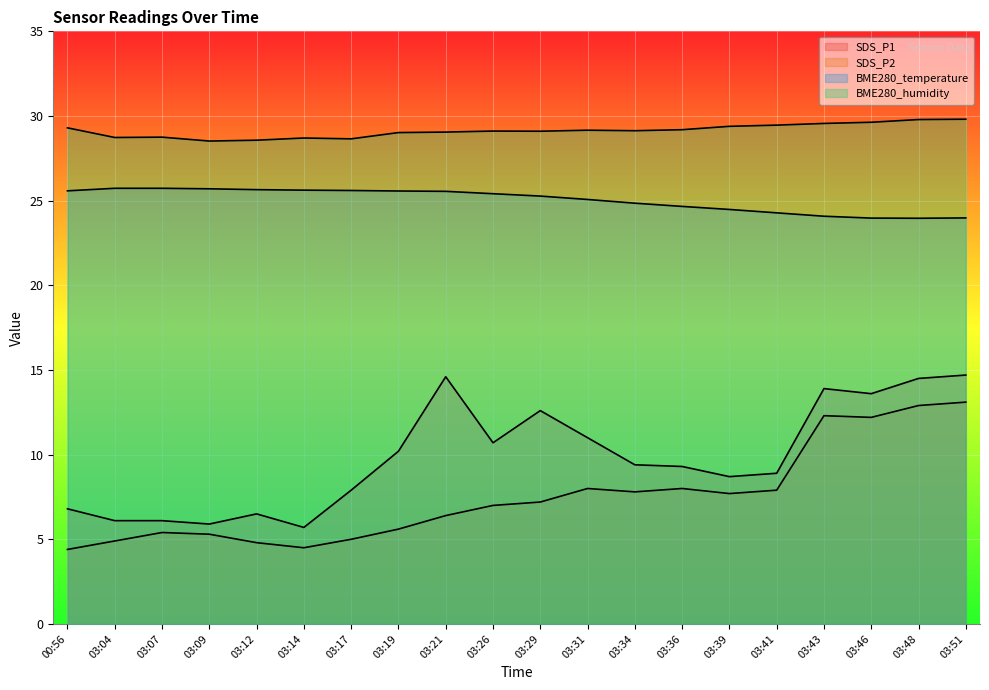

What is the smallest value displayed?

4.4